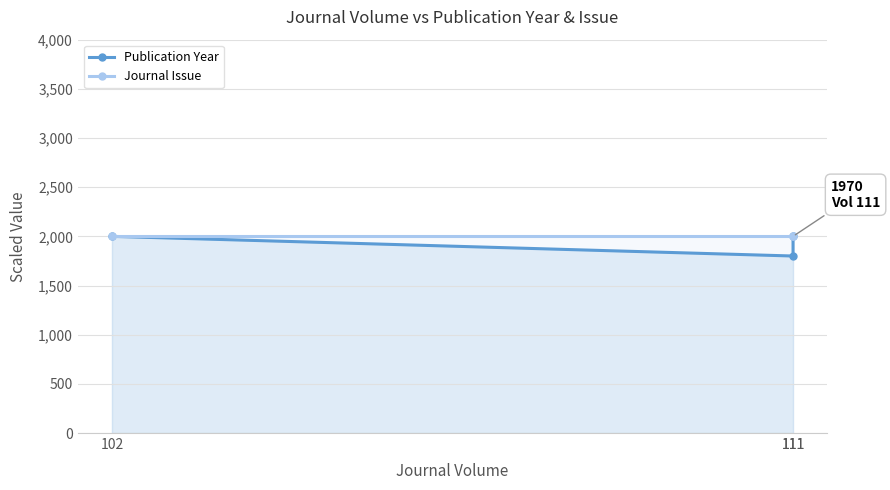

The Journal Issue series shows 1114 at 111. True or false?

False